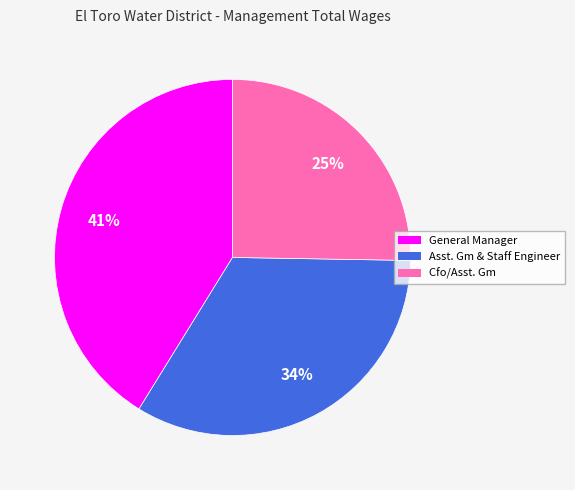

Does any single category account for the majority?

No